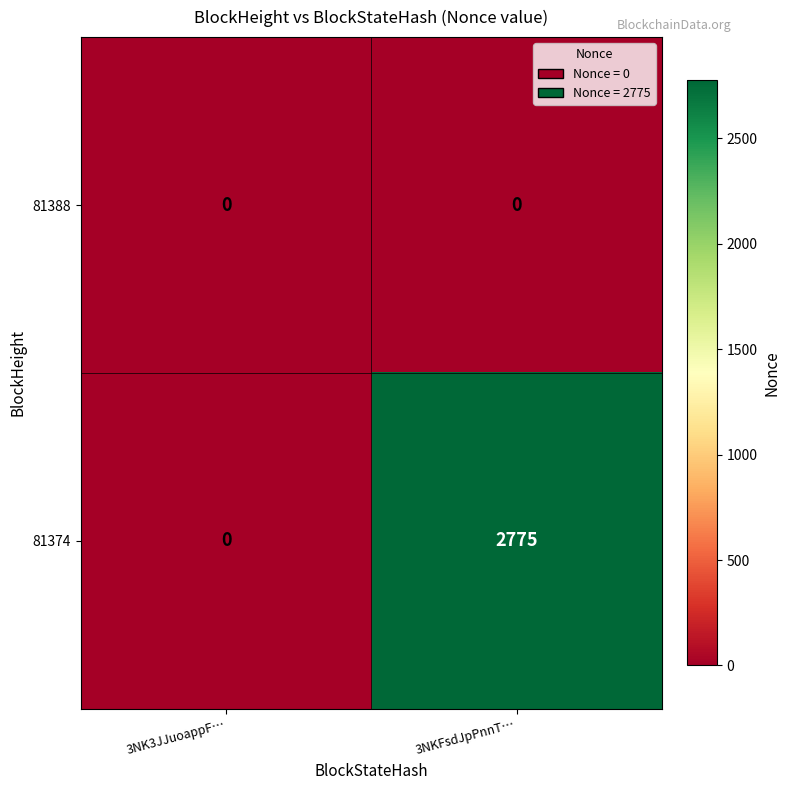

Which series has the largest range (max minus min)?

81374